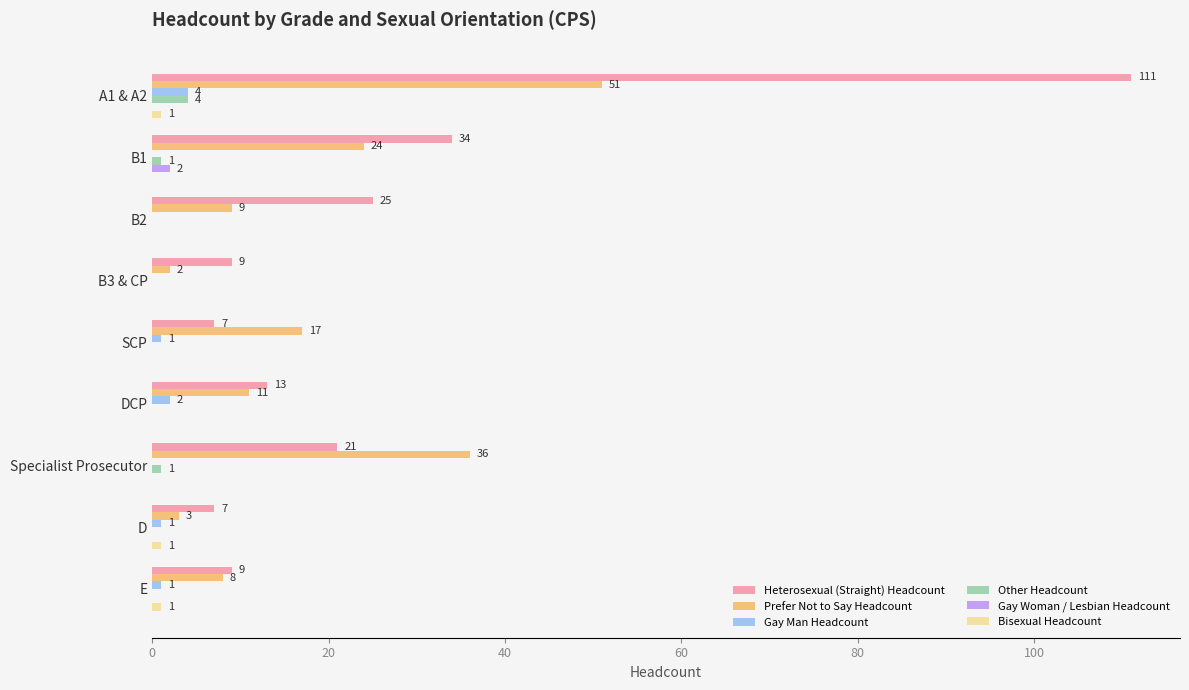

Which series has the largest total across all categories?

Heterosexual (Straight) Headcount